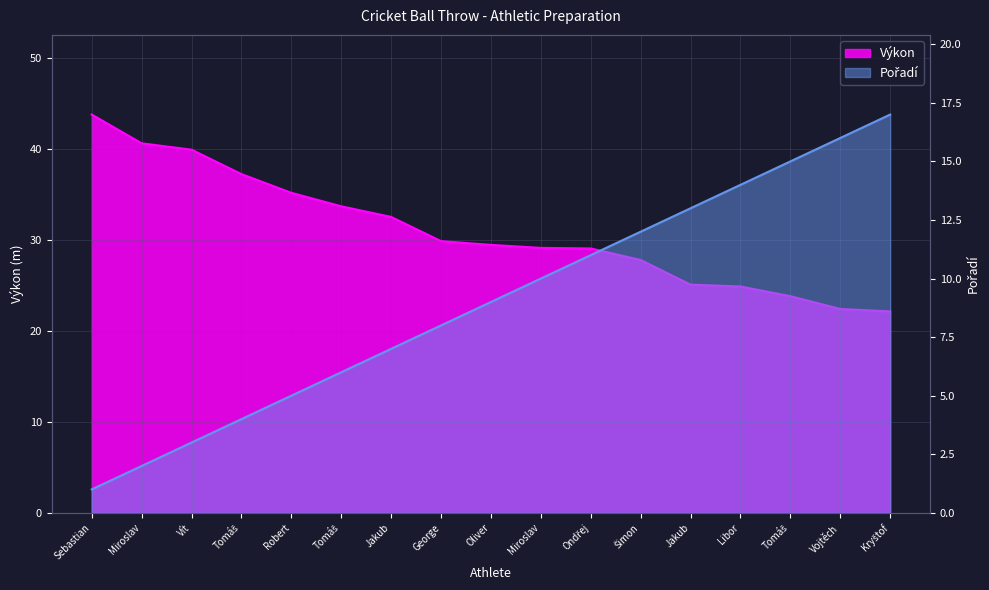

List the series in order of their overall mean, lowest first.

Pořadí, Výkon